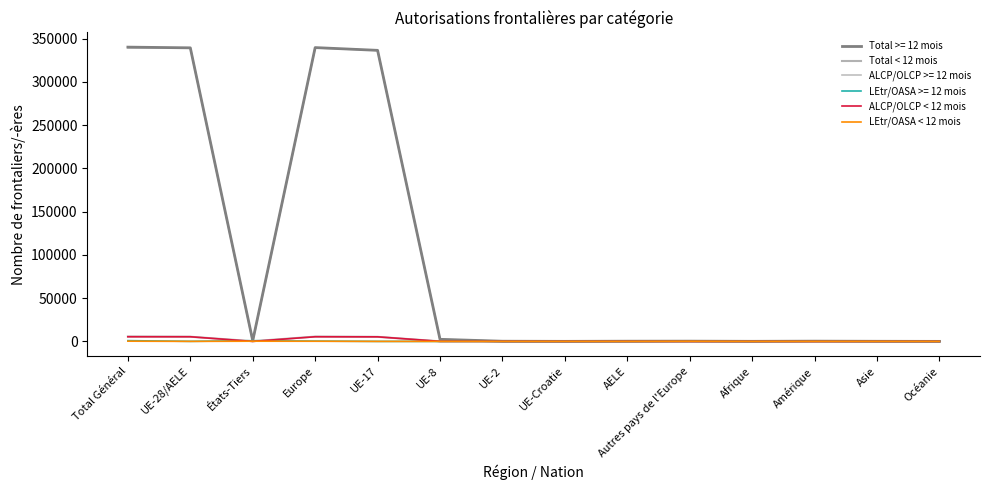

Where is the first local maximum for ALCP/OLCP < 12 mois?

Europe